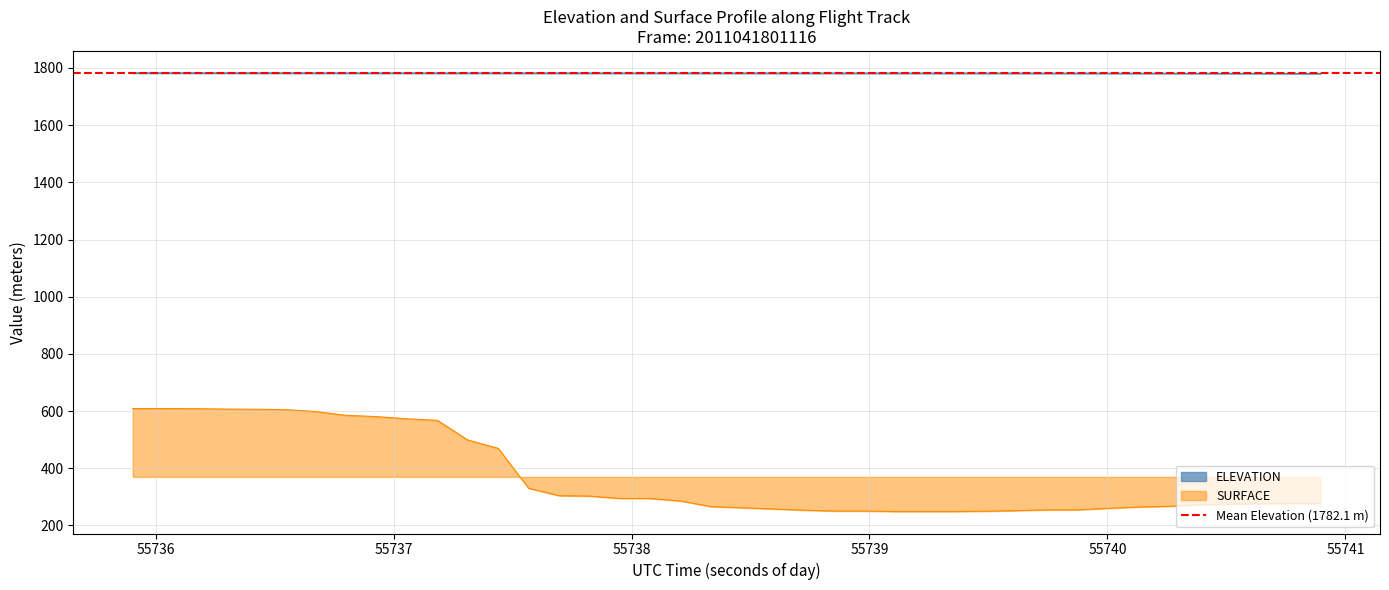

True or false: ELEVATION has a value of 494.6 at 18.

False